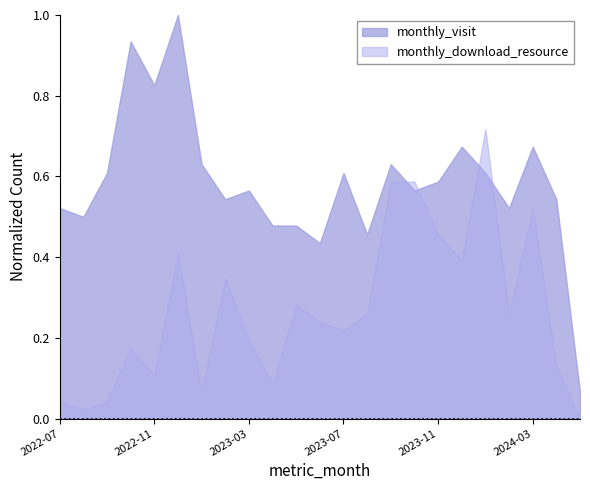

What is the maximum value for monthly_download_resource?

0.7